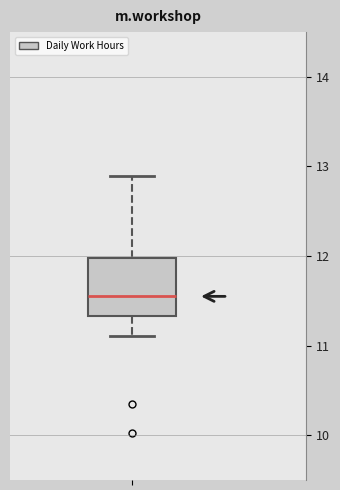

Where does the lower whisker of the box end on the y-axis? The values are not printed on the chart, so give them approximately, as read against the axis.

11.1